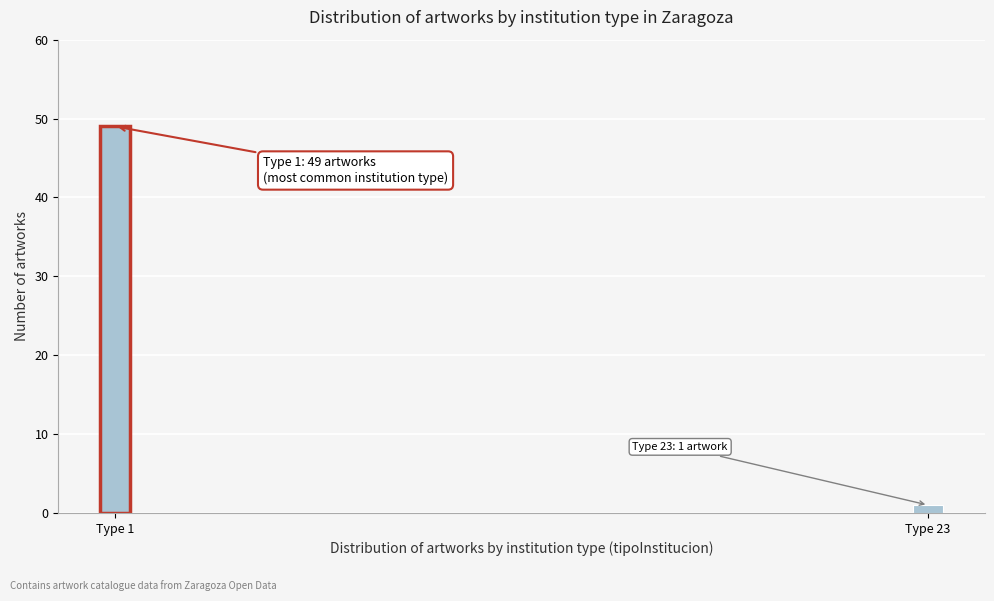

Reading left to right, what are all the values shown in this chart?

49	1